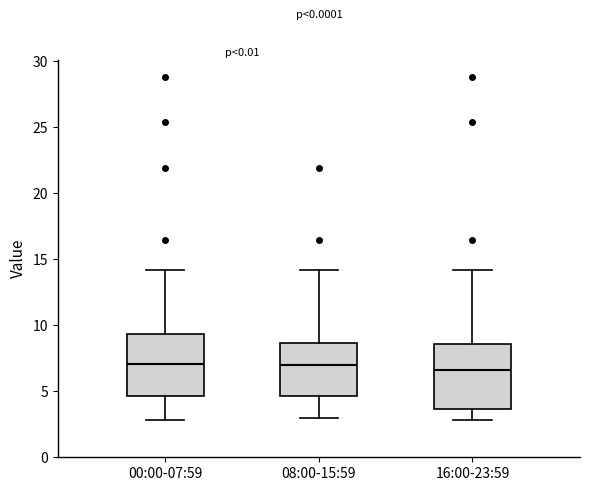

Where is the lower edge of the box for 08:00-15:59 on the y-axis? The values are not printed on the chart, so give them approximately, as read against the axis.

4.5